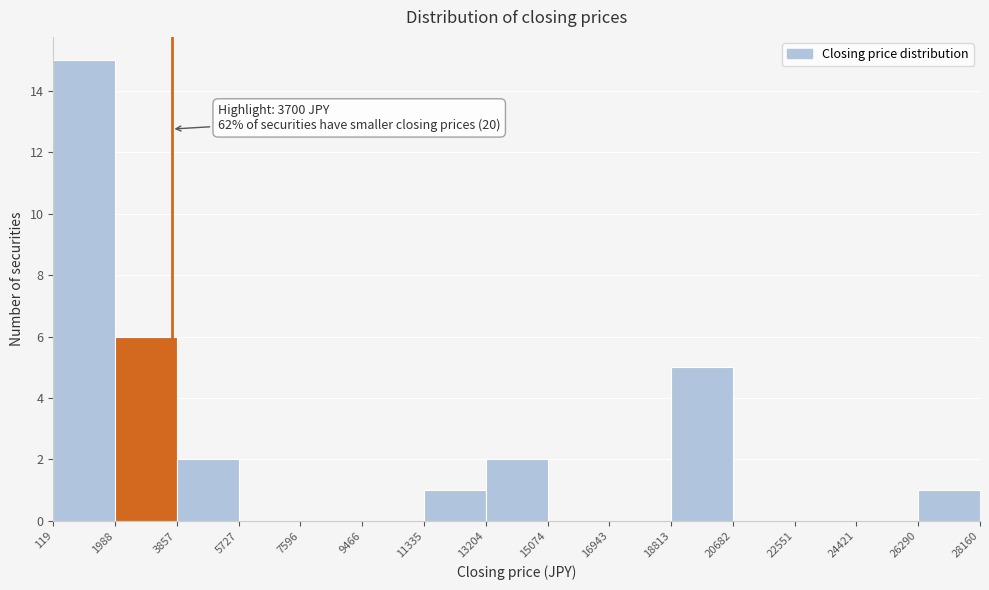

Which range on the x-axis has the tallest bar?

119 to 1988